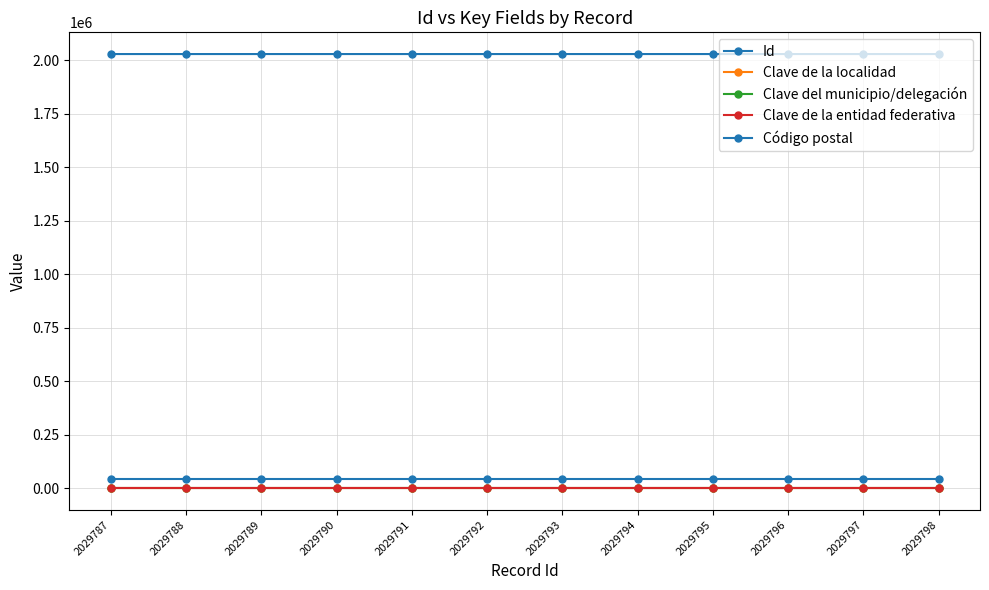

Reading left to right, what are all the values shown in this chart?

Id: 2029787	2029788	2029789	2029790	2029791	2029792	2029793	2029794	2029795	2029796	2029797	2029798
Clave de la localidad: 1	1	1	1	1	1	1	1	1	1	1	1
Clave del municipio/delegación: 38	38	38	38	38	38	38	38	38	38	38	38
Clave de la entidad federativa: 12	12	12	12	12	12	12	12	12	12	12	12
Código postal: 40880	40880	40880	40880	40880	40880	40880	40880	40880	40880	40880	40880